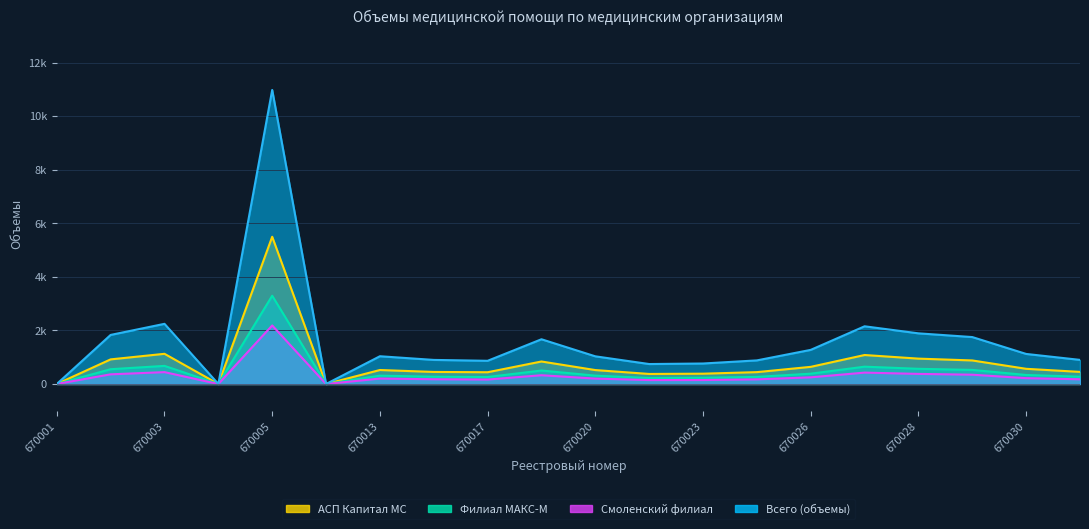

True or false: АСП Капитал МС and Смоленский филиал intersect in this chart.

False